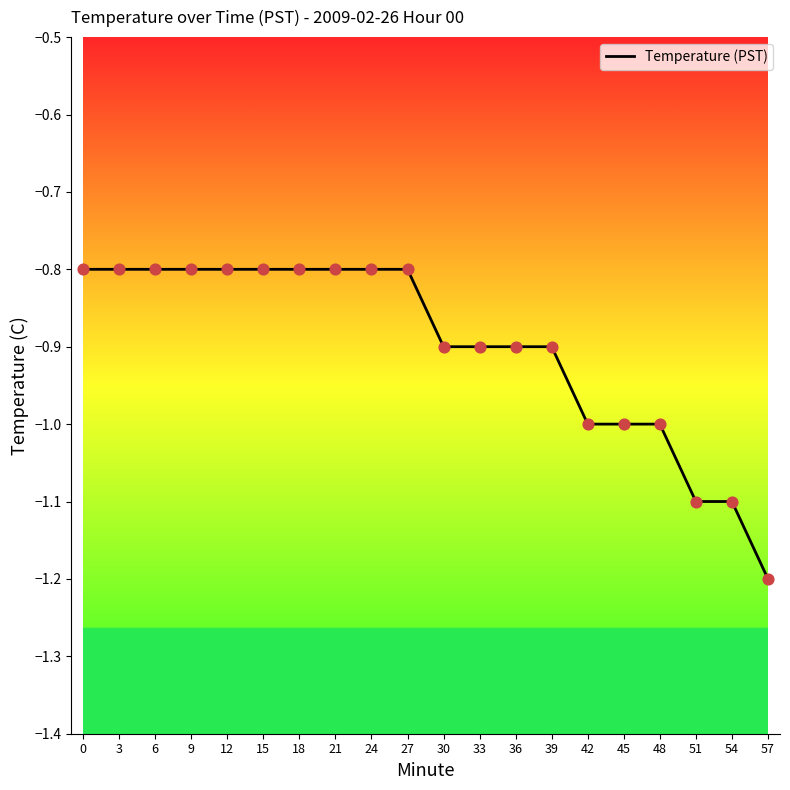

Which has a higher value, 3 or 30?

3